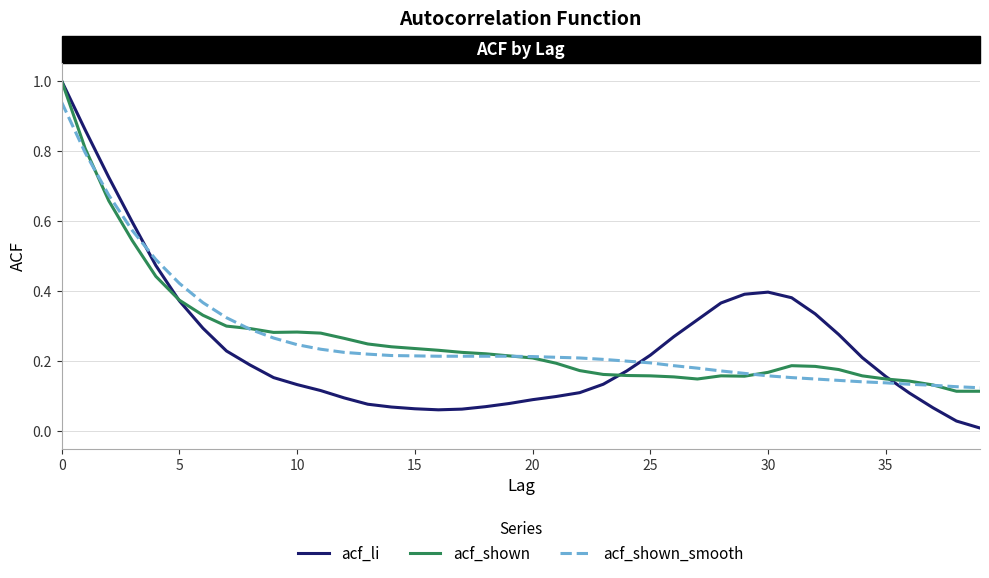

Which series has the largest range (max minus min)?

acf_li